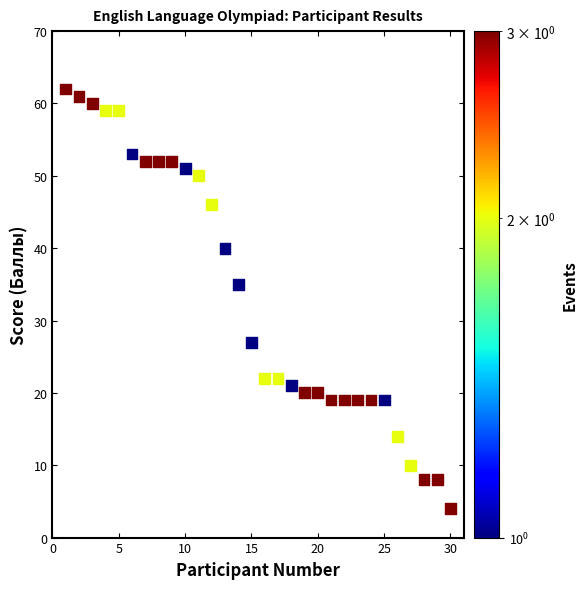

What Y value in the scatter plot is closest to 33?

35